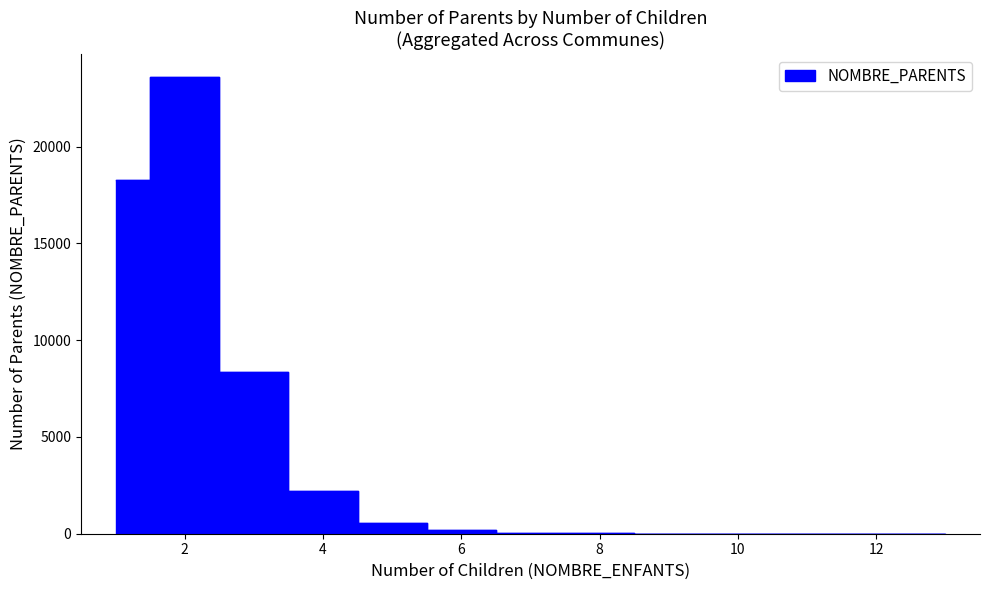

The value of NOMBRE_ENFANTS at 0 is 0. True or false?

False